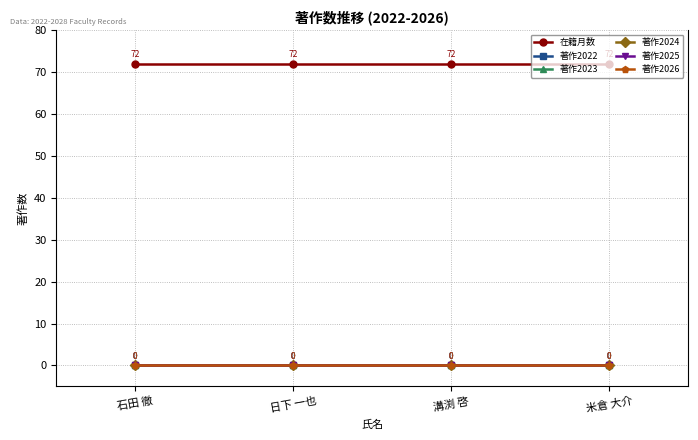

What are all the series names shown in the legend?

在籍月数, 著作2022, 著作2023, 著作2024, 著作2025, 著作2026